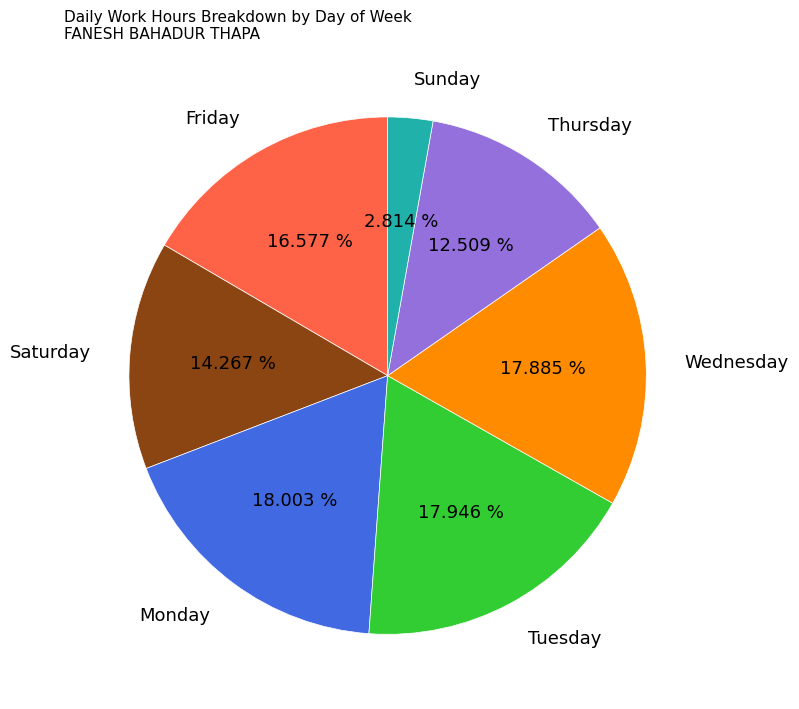

What is the smallest slice in the pie chart?

Sunday